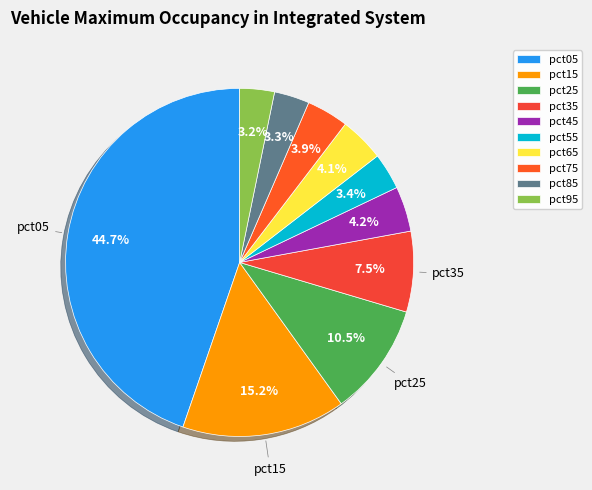

What percentage is NOT represented by pct25?

89.5%